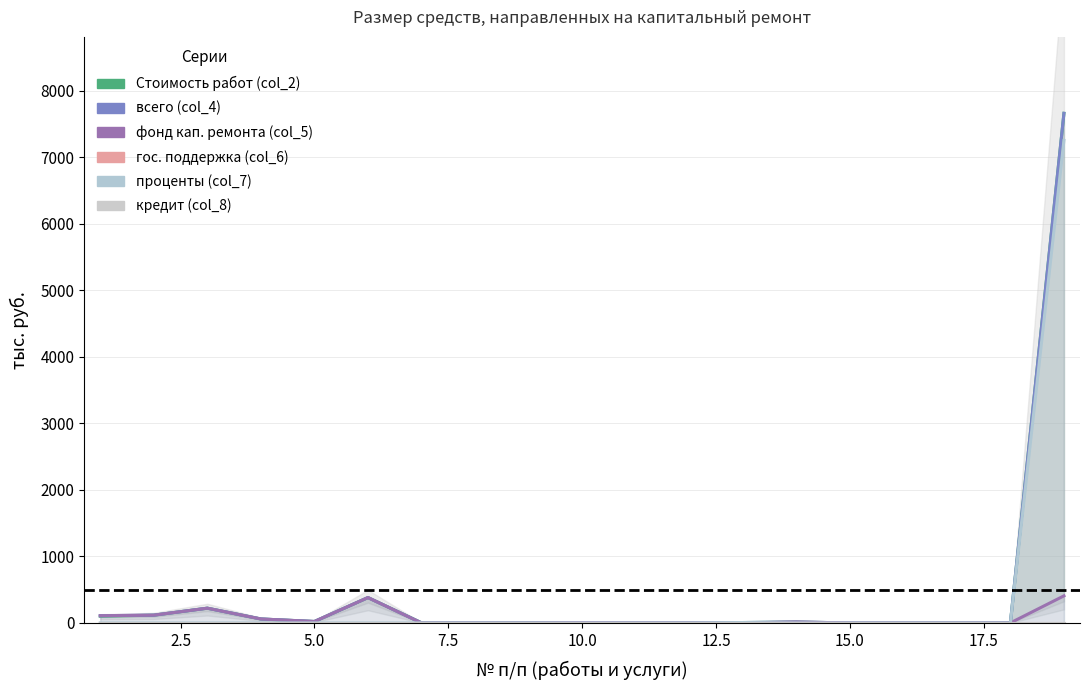

What is the sum of all всего (col_4) values?

8595.4